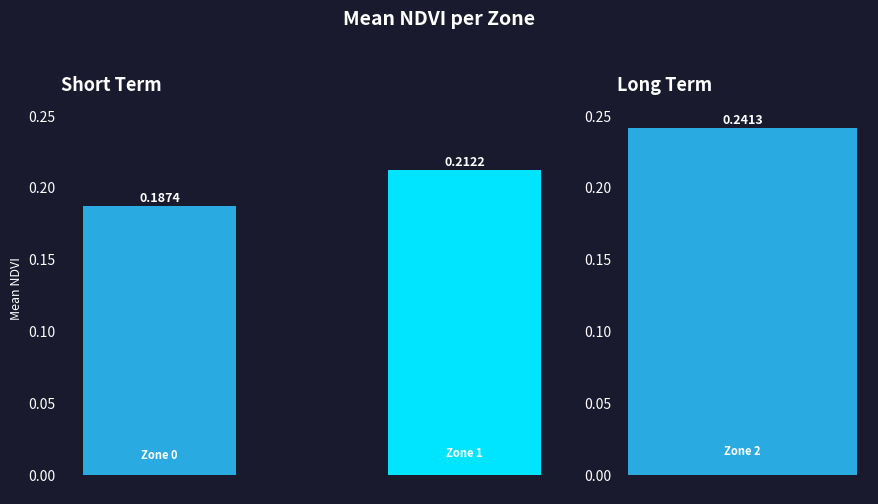

Is it true that the value at Zone 1 is 0.2?

True